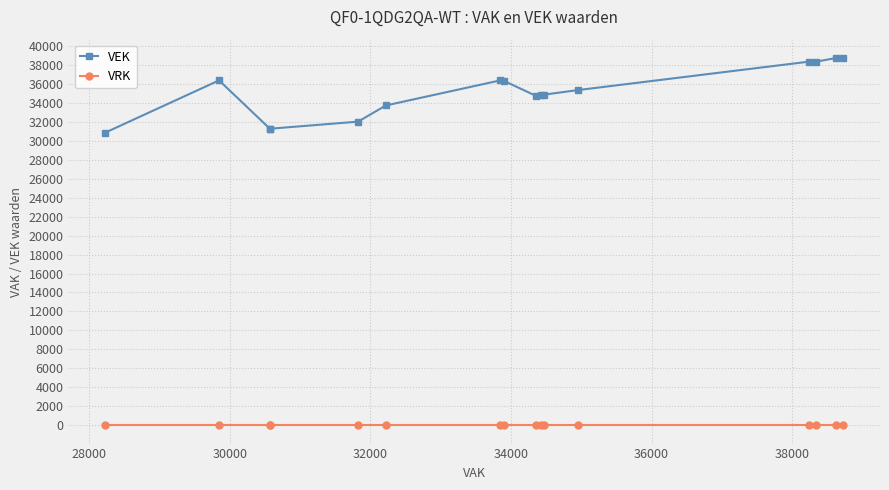

What is the greatest value displayed?

38725